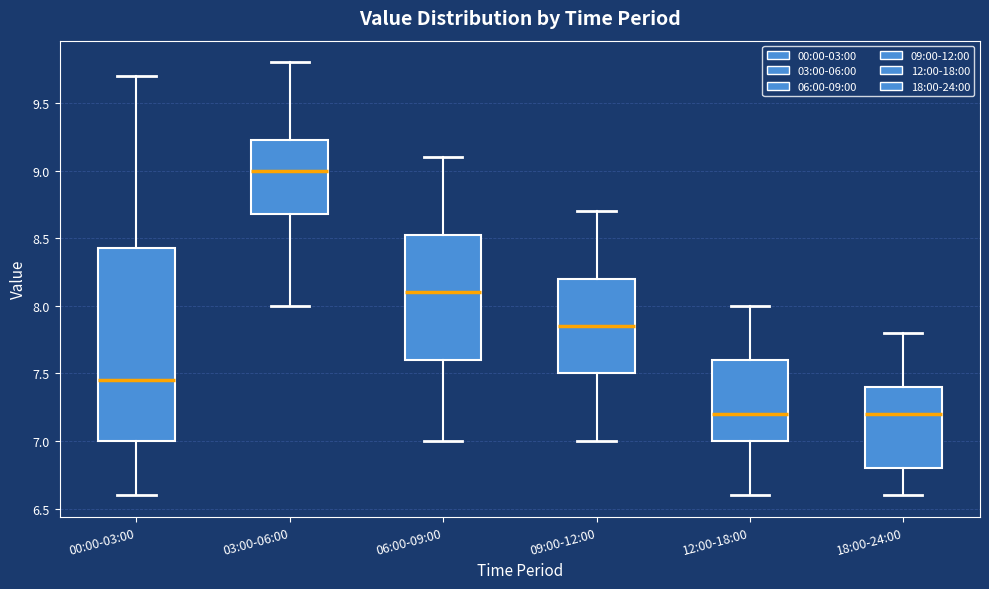

Reading left to right, read every box against the y-axis: the position of its median line, the range the box covers, and the ends of its whiskers. The values are not printed on the chart, so give them approximately, as read against the axis.

00:00-03:00: median 7.45, box 7.00 to 8.45, whiskers 6.60 to 9.70
03:00-06:00: median 9.00, box 8.70 to 9.25, whiskers 8.00 to 9.80
06:00-09:00: median 8.10, box 7.60 to 8.55, whiskers 7.00 to 9.10
09:00-12:00: median 7.85, box 7.50 to 8.20, whiskers 7.00 to 8.70
12:00-18:00: median 7.20, box 7.00 to 7.60, whiskers 6.60 to 8.00
18:00-24:00: median 7.20, box 6.80 to 7.40, whiskers 6.60 to 7.80